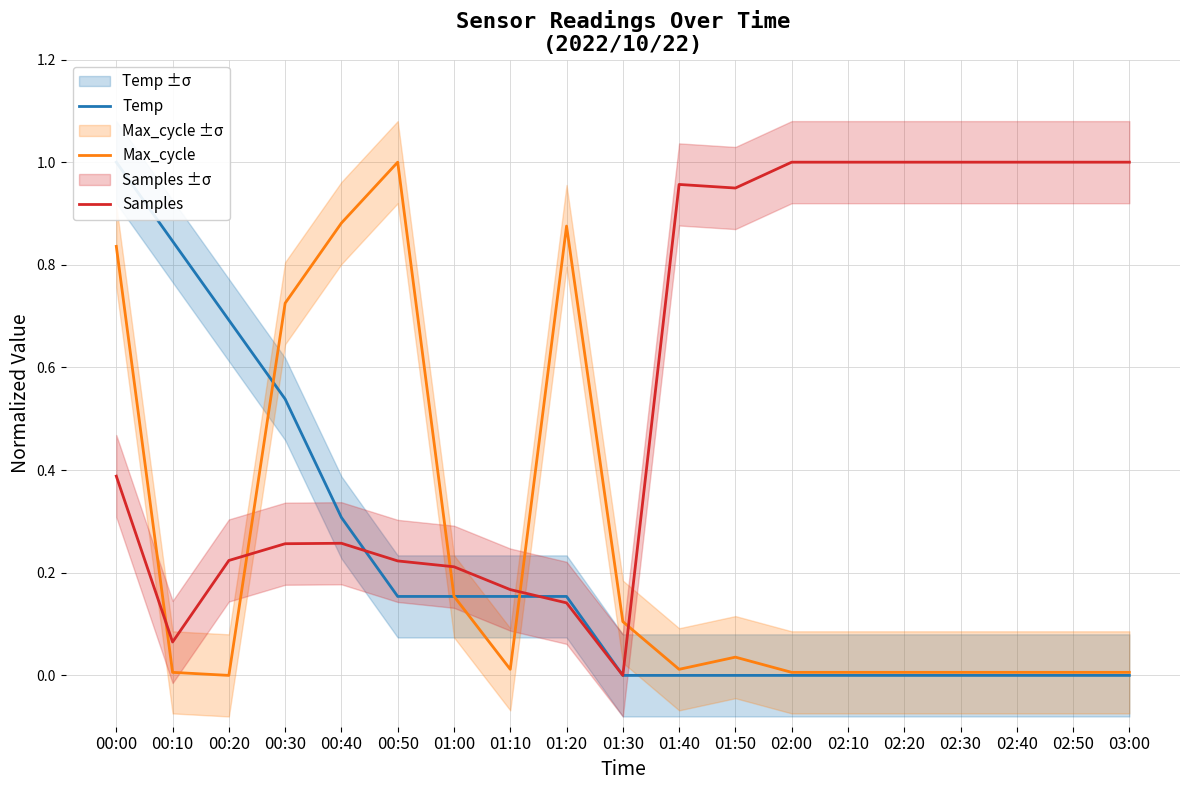

True or false: Samples and Max_cycle cross at least once.

True